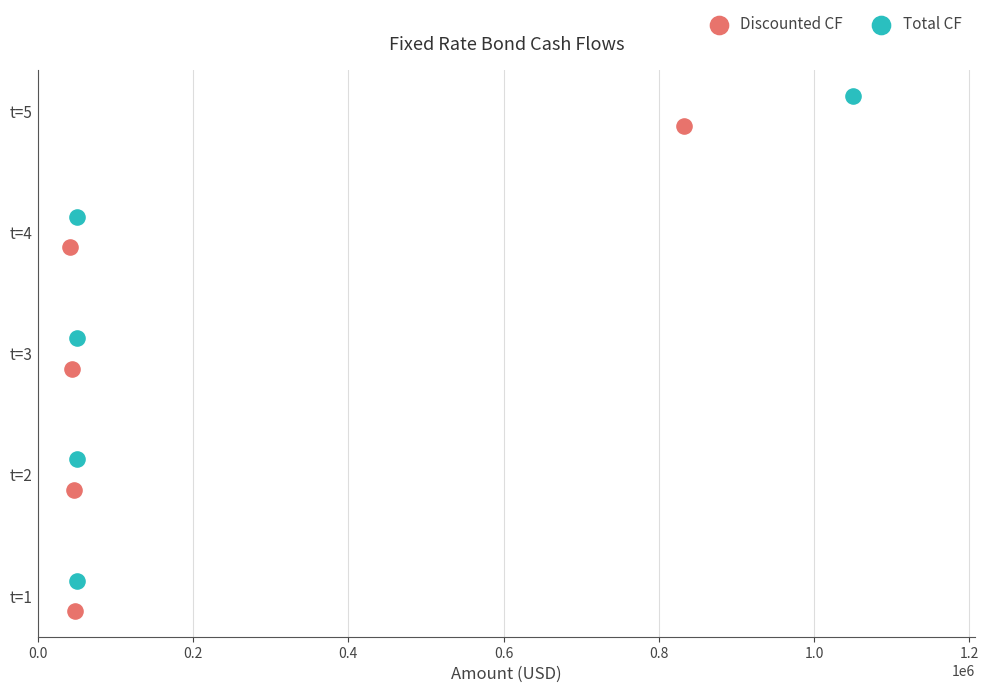

Which series reaches the maximum Y coordinate?

Total CF